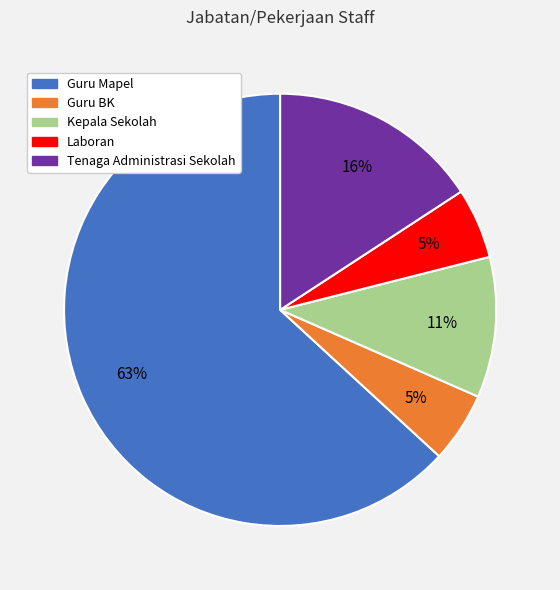

How many segments does this pie chart have?

5